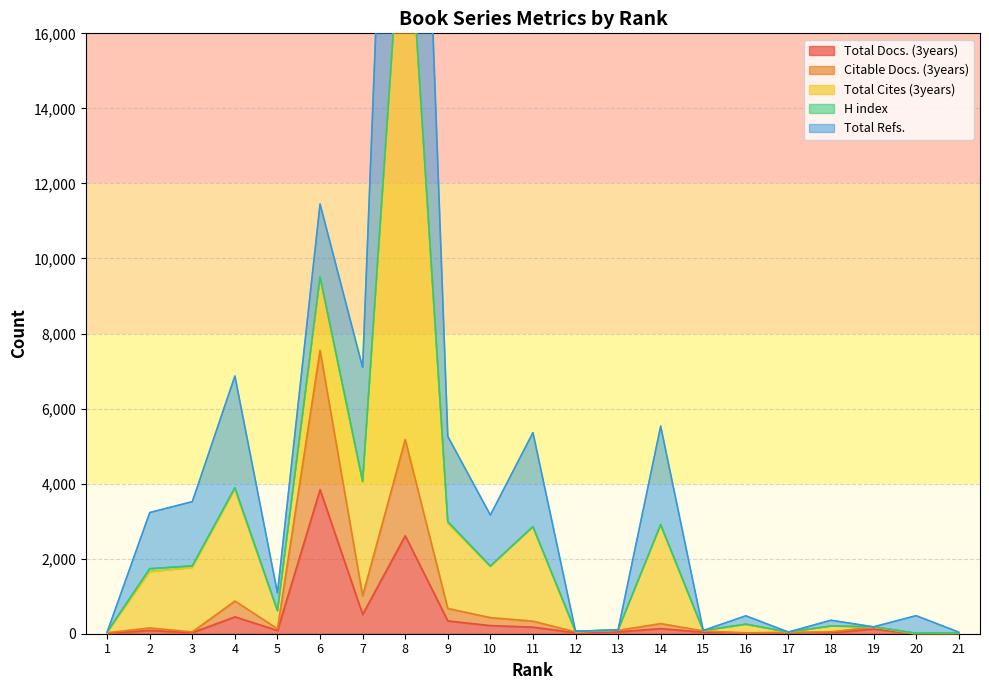

At which category does the chart reach its minimum across all series?

20